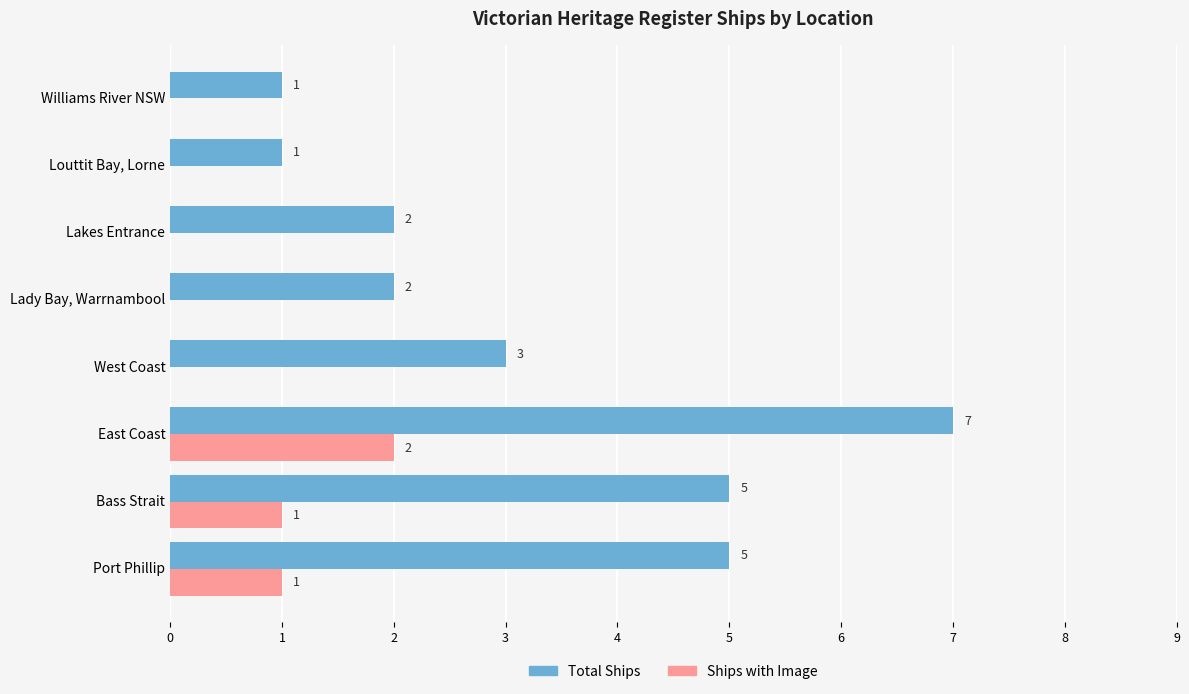

How many Total Ships values are between 2 and 5?

5